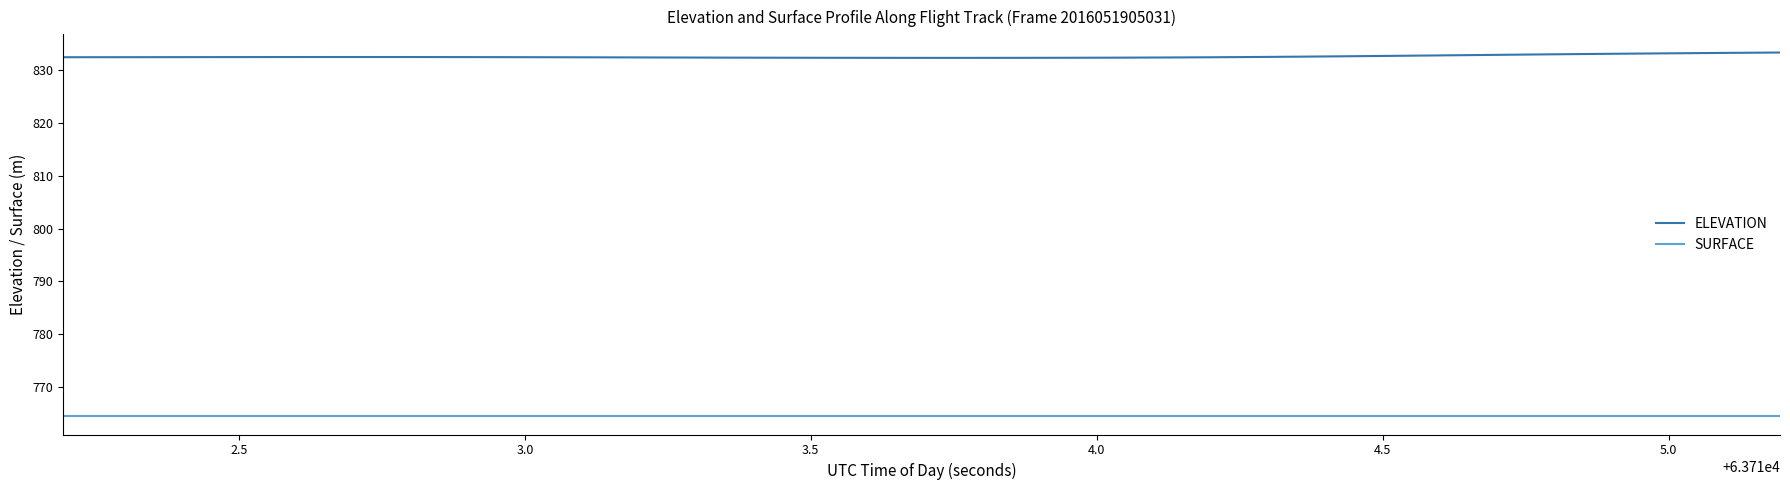

What is the highest value of the ELEVATION series?

833.3